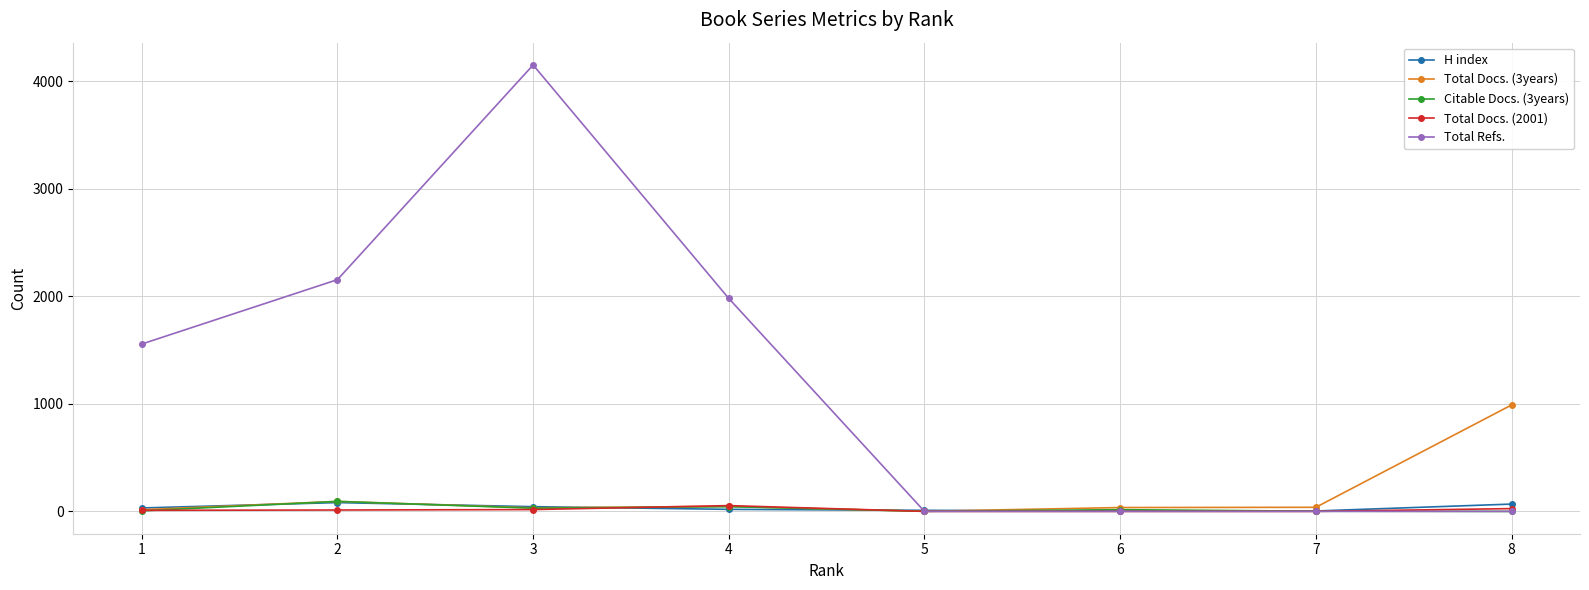

Which series changed the most between 3 and 8?

Total Refs.